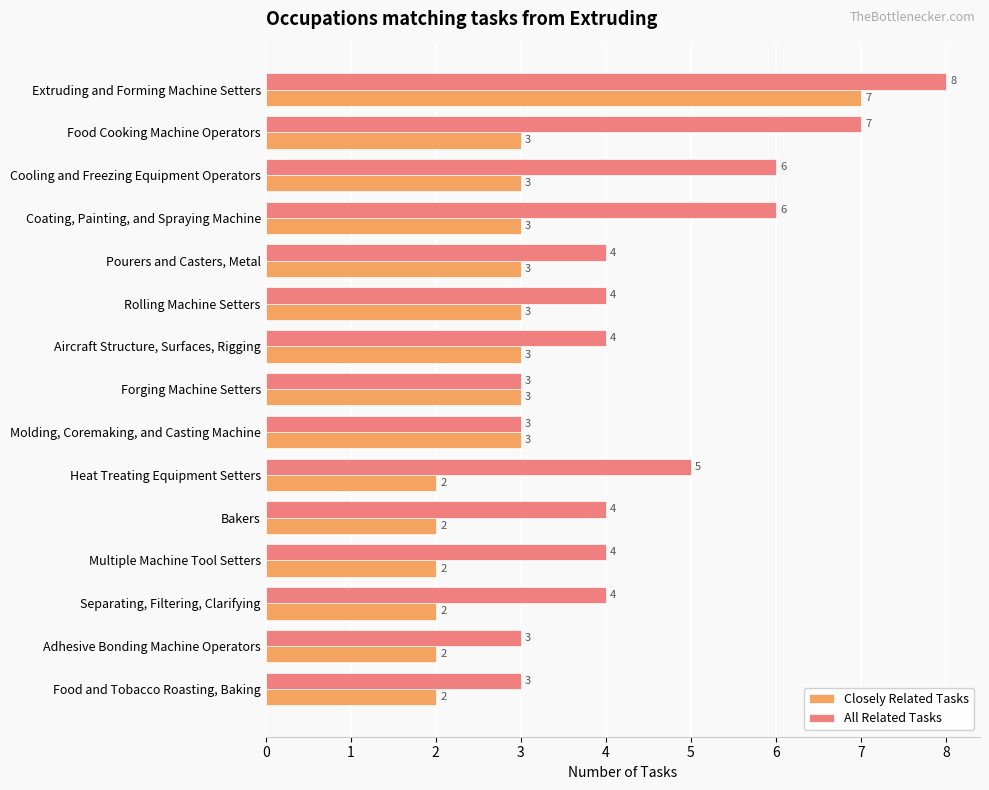

At which label is All Related Tasks closest to 5?

Heat Treating Equipment Setters